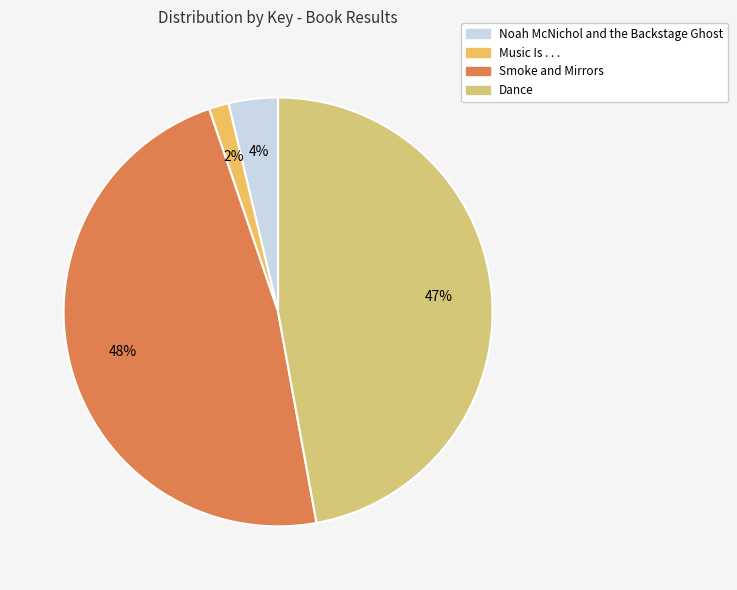

Approximately how many times larger is the value at Smoke and Mirrors compared to Noah McNichol and the Backstage Ghost?

12.8